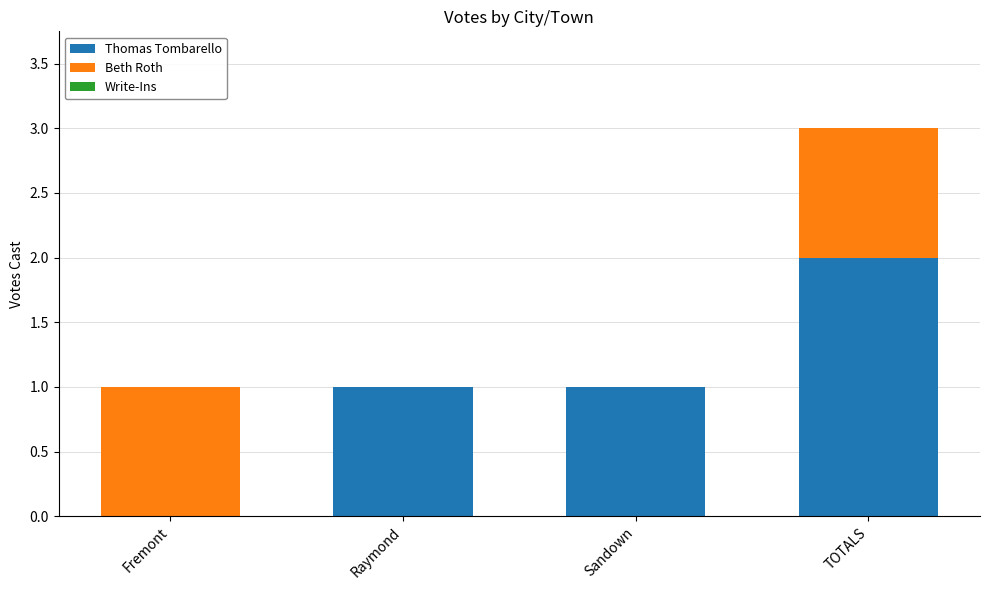

Are the bars horizontal?

No